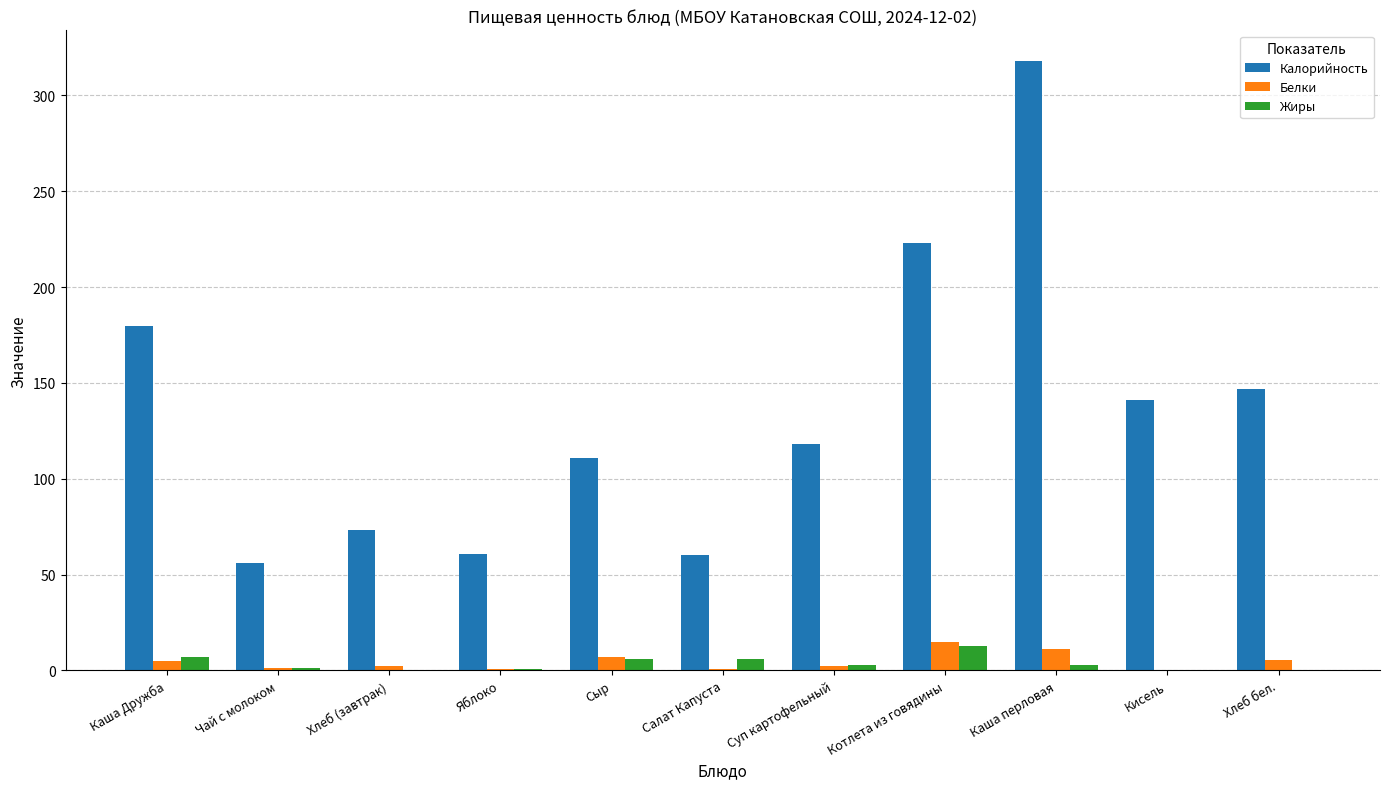

Where is Калорийность nearest to the value 186?

Каша Дружба